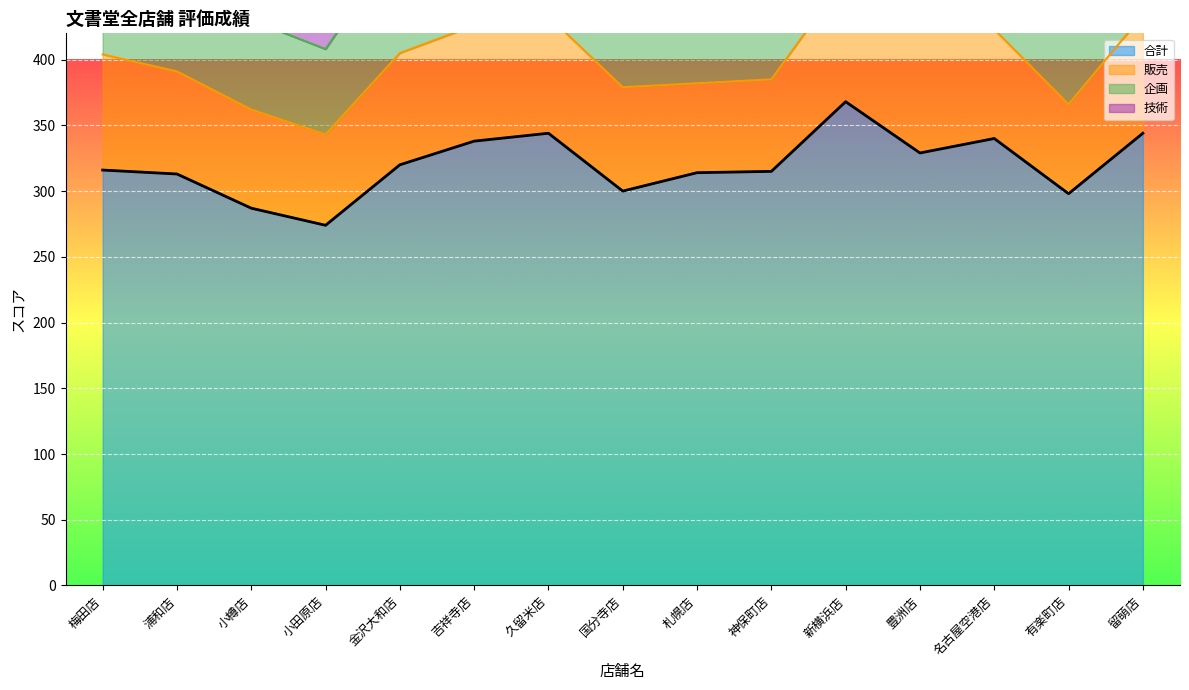

How many lines are shown in the chart?

4